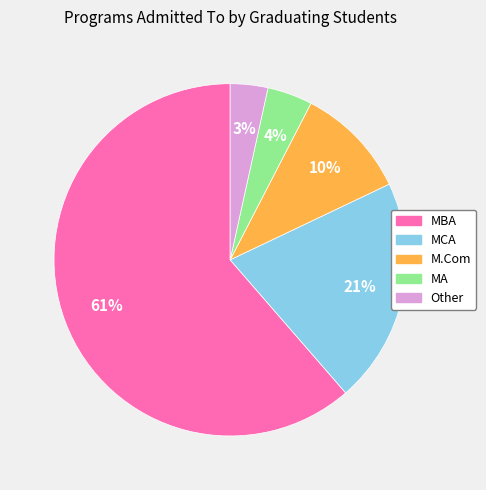

How many slices are in this pie chart?

5